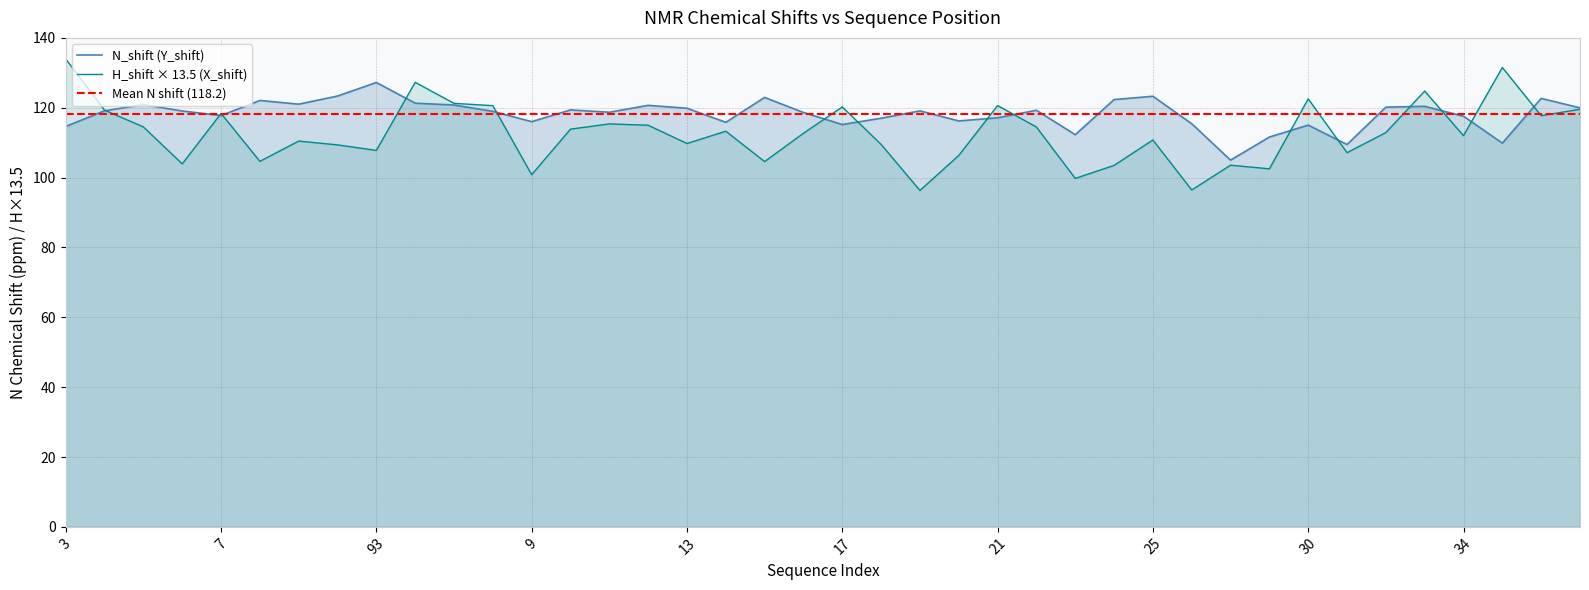

How many values in the Y_shift series are below 119?

19